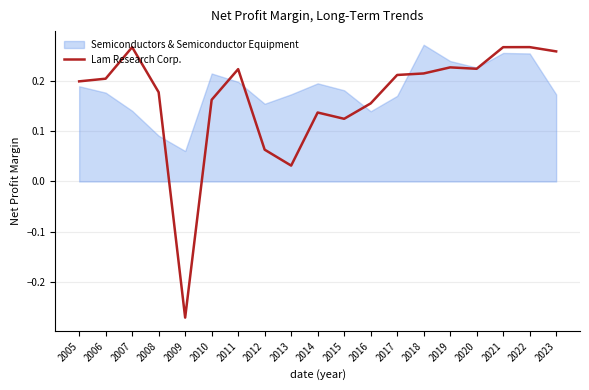

Where does the data first go above 0?

2005